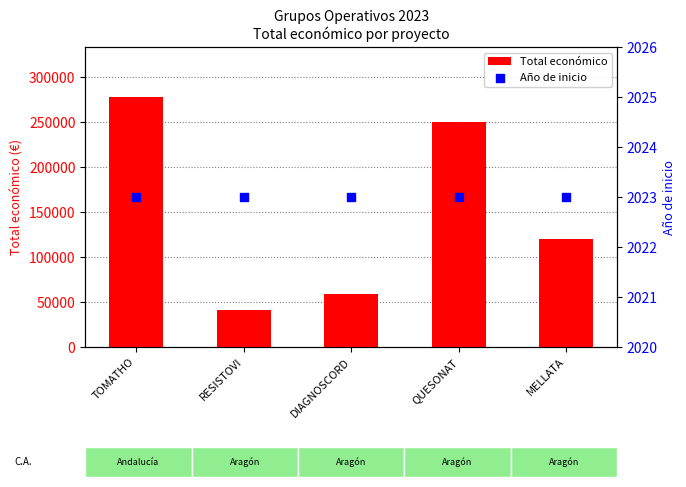

Which series has the largest Y range (max minus min)?

Total económico